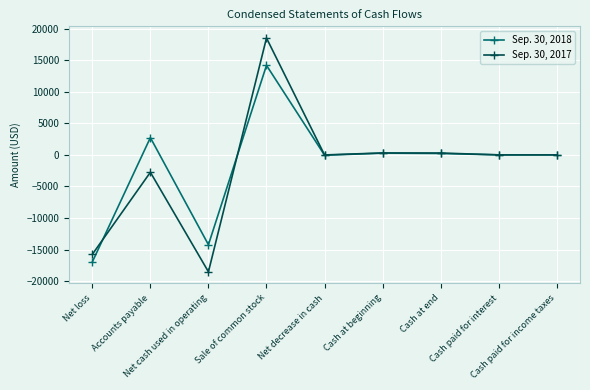

How many data points in Sep. 30, 2018 are less than 0?

3